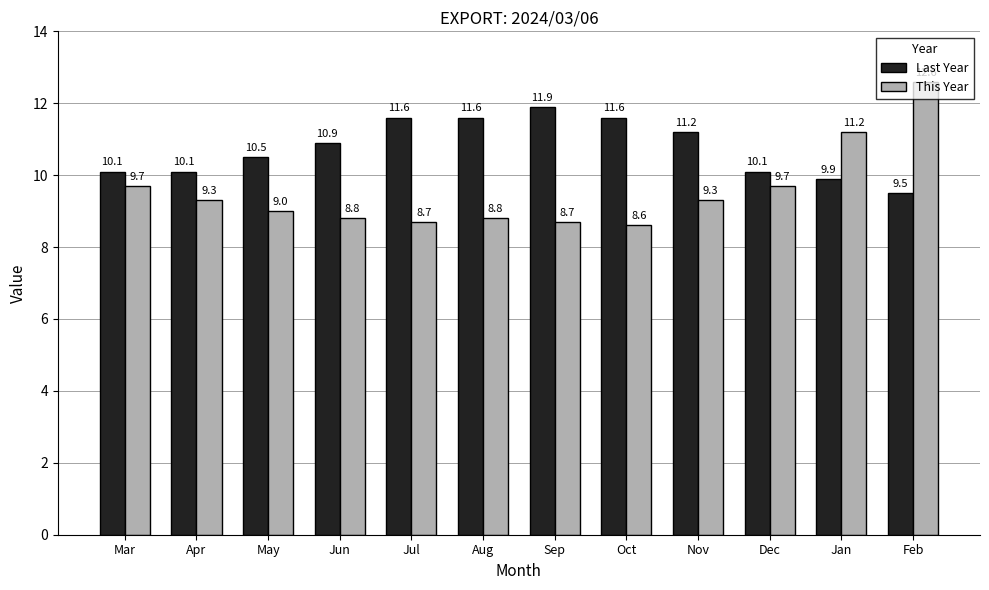

How many categories are shown in the chart?

12